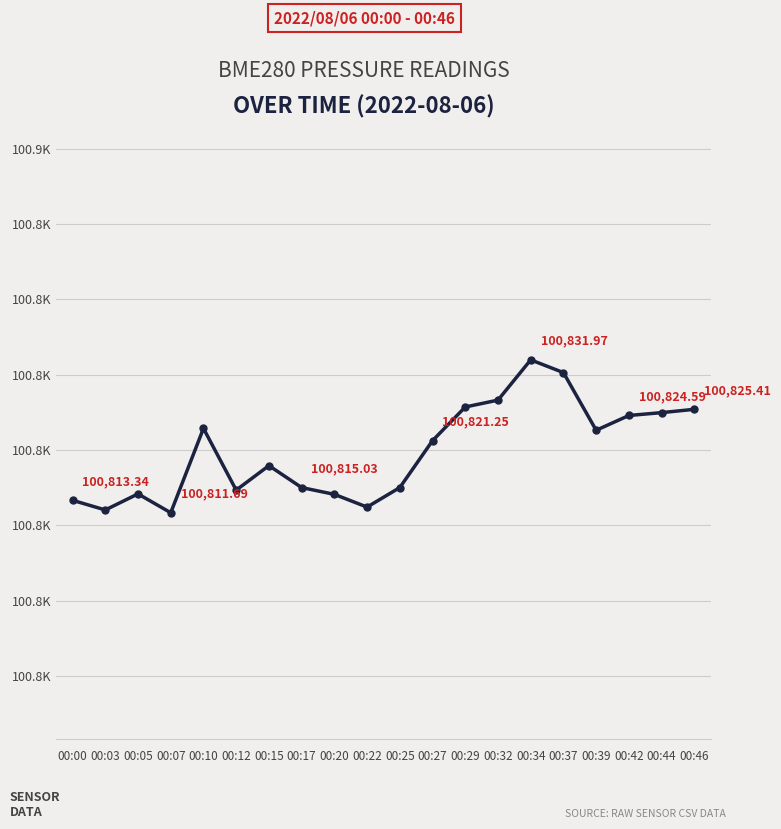

True or false: the data shows 53144.4 at 00:39.

False